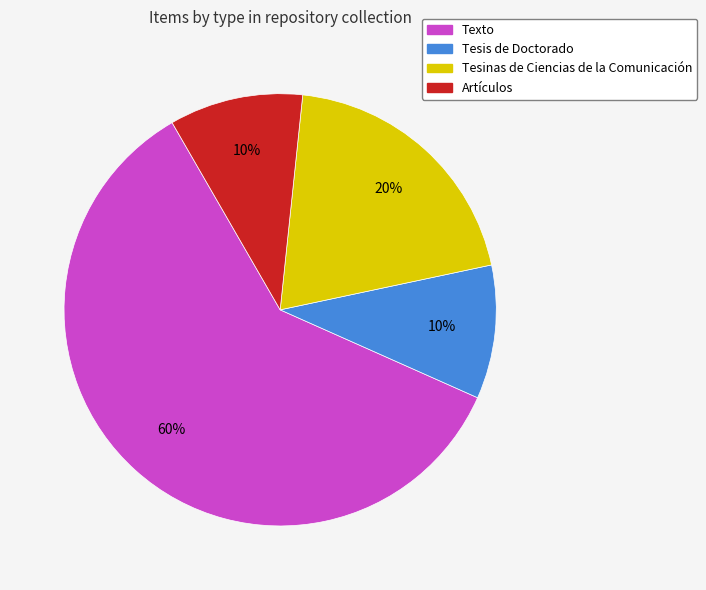

Do Tesinas de Ciencias de la Comunicación and Tesis de Doctorado together represent more than half of the pie?

No